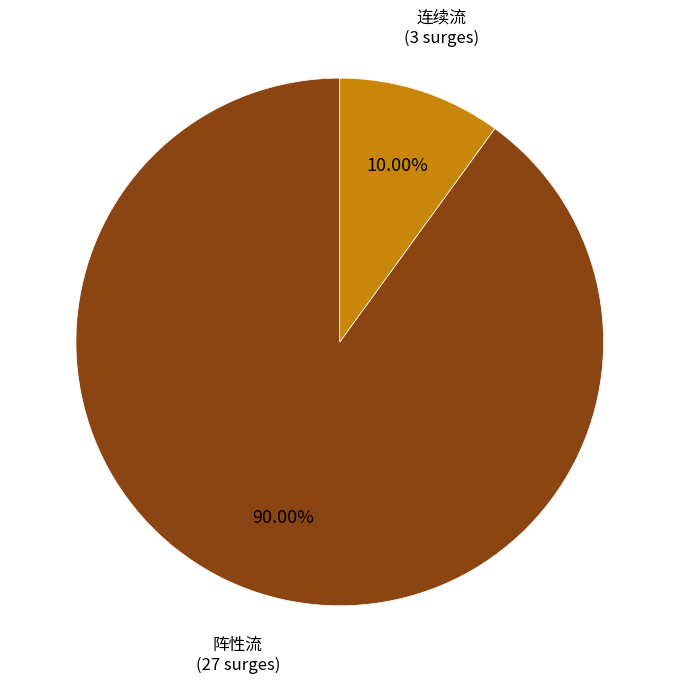

Does any single category account for the majority?

Yes